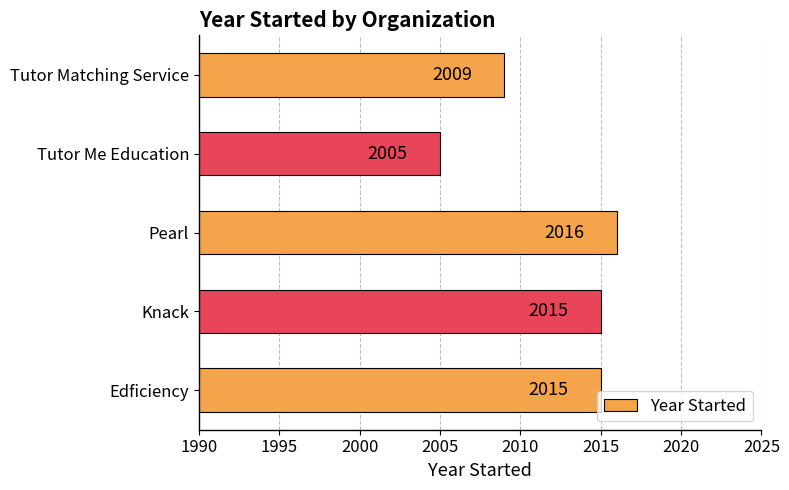

At which category does the chart reach its peak across all series?

Pearl